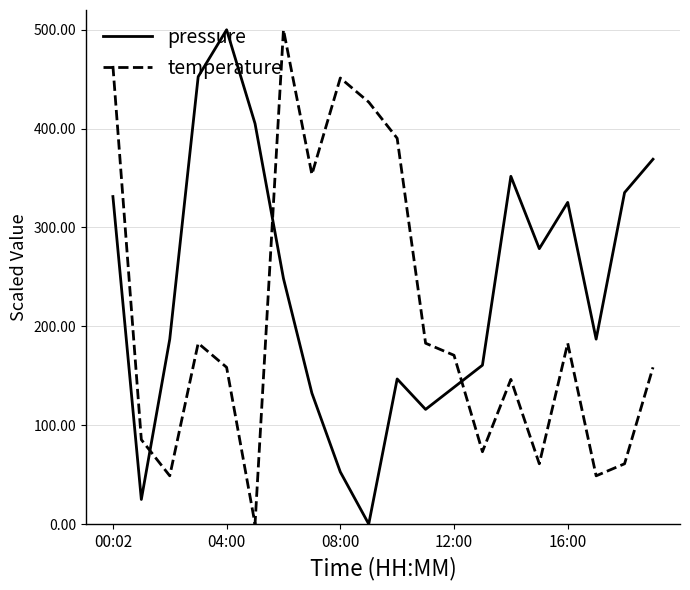

At how many categories does at least one series exceed 136?

19